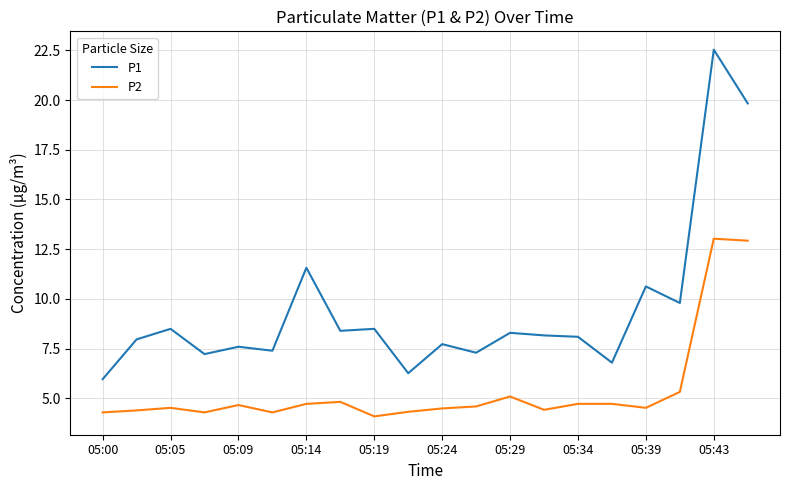

Which series has the largest total across all categories?

P1